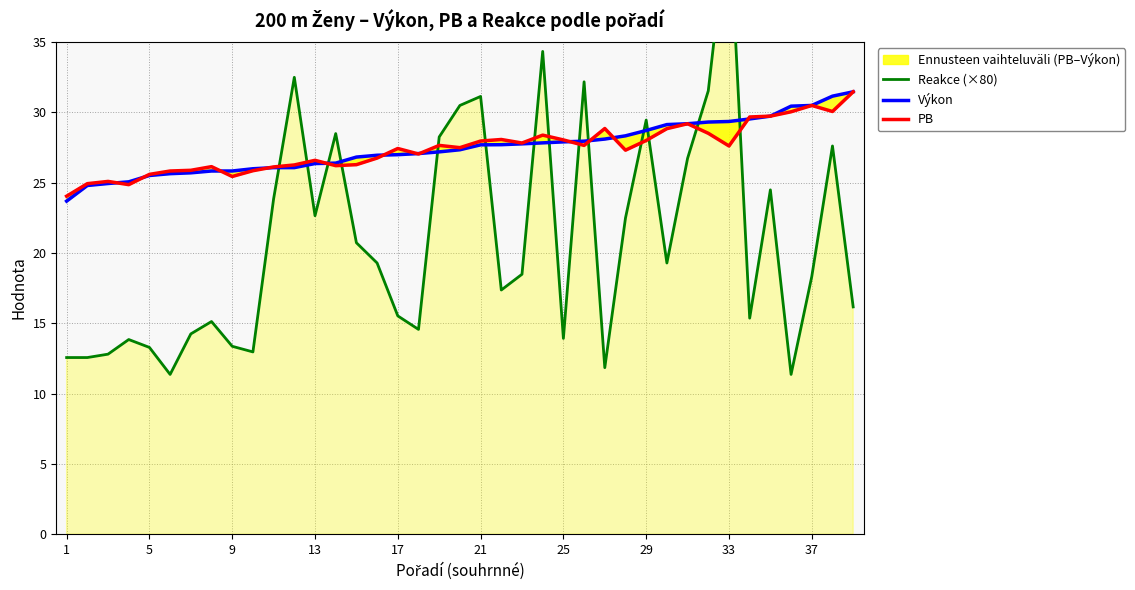

Which series has the widest spread of values?

Reakce (×80)